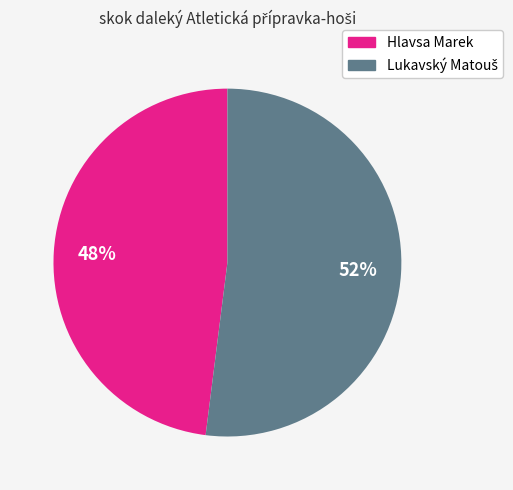

What percentage is the Hlavsa Marek slice, to the nearest percent?

48%